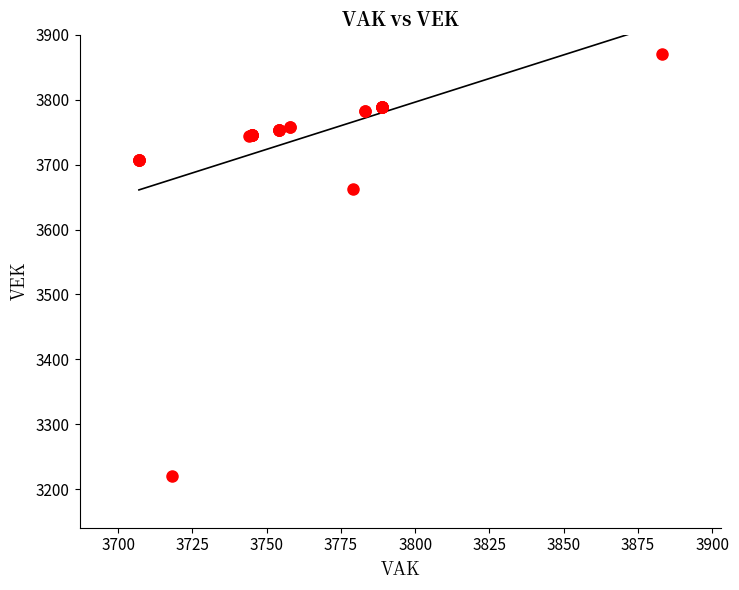

What Y value in the scatter plot is closest to 3545?

3663